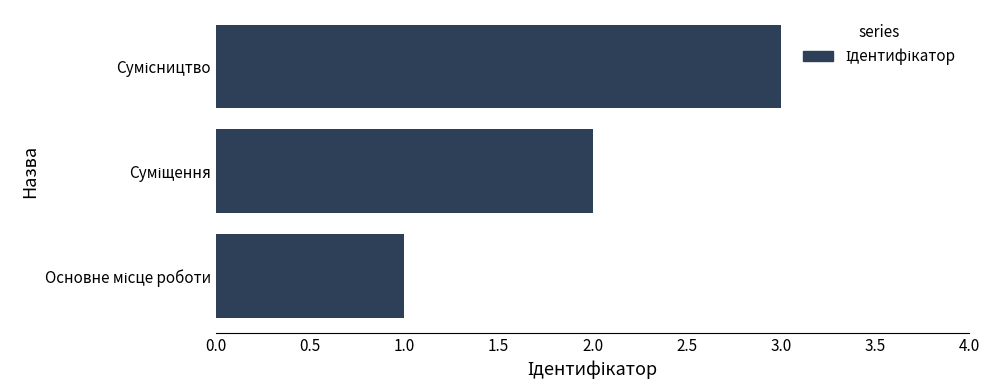

What is the greatest value displayed?

3